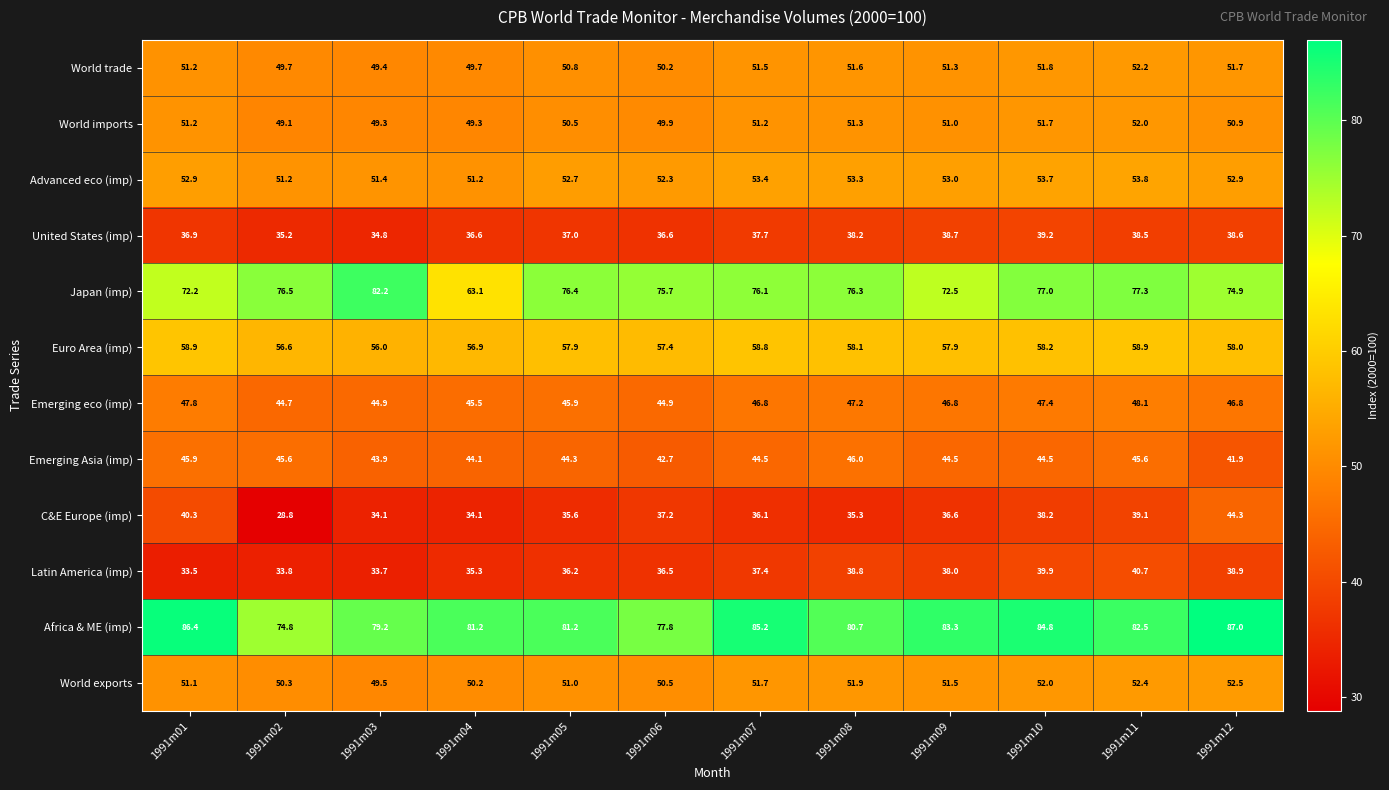

Which series changed the most between 1991m03 and 1991m06?

Japan (imp)